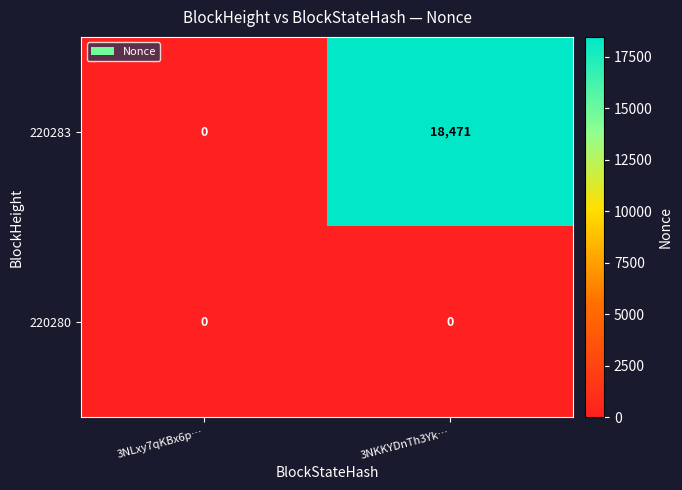

Which series has the largest range (max minus min)?

220283